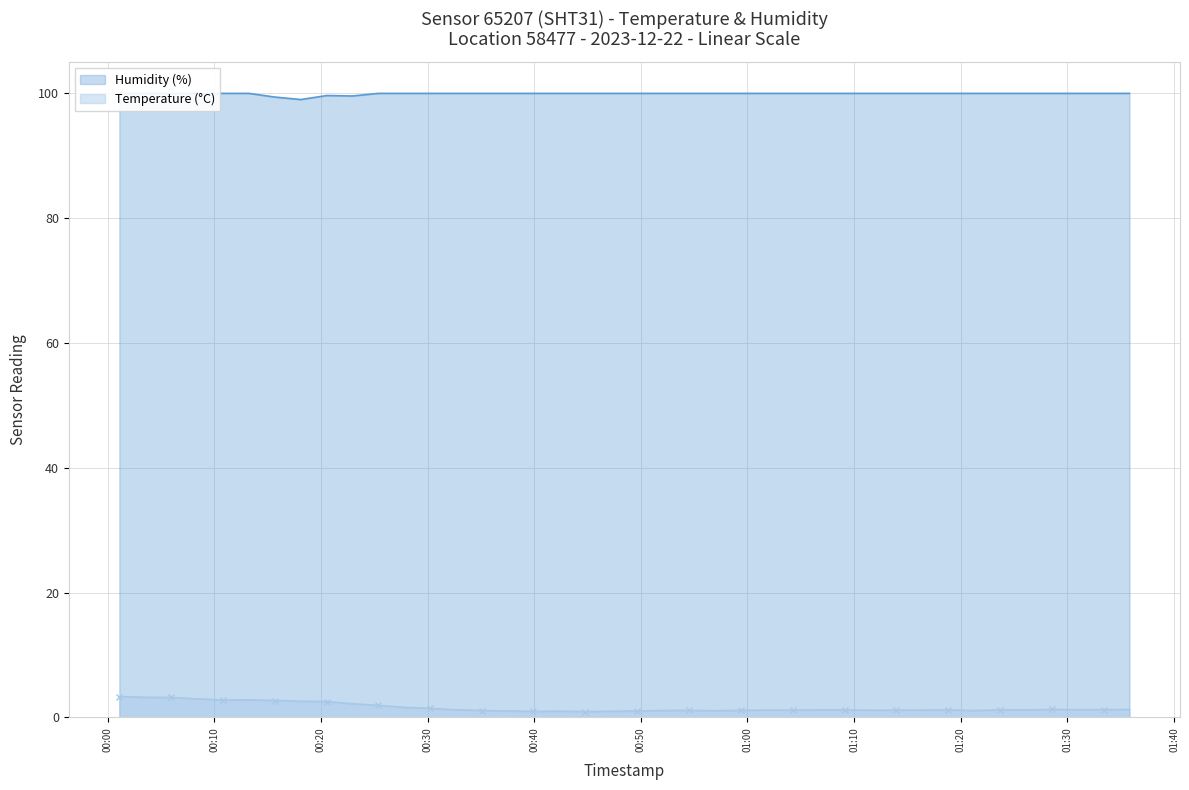

How many distinct data groups are displayed?

2